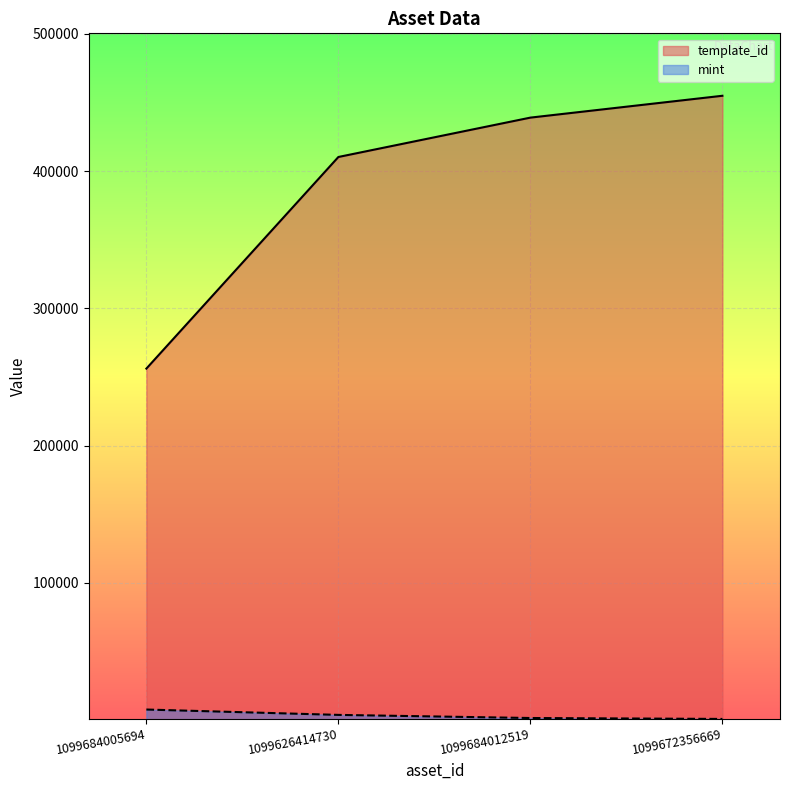

Is the value of template_id at 1099684012519 greater than the value of mint at 1099626414730?

Yes